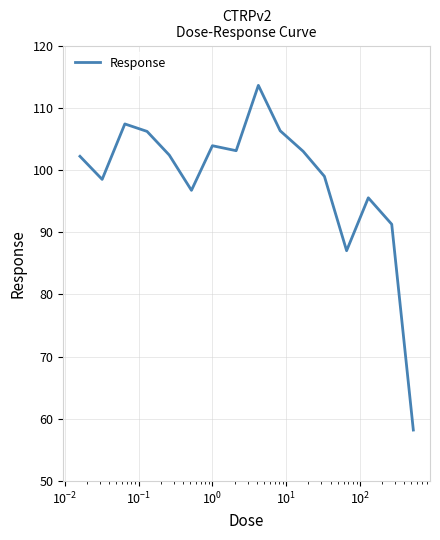

What is the minimum value shown in the chart?

58.2